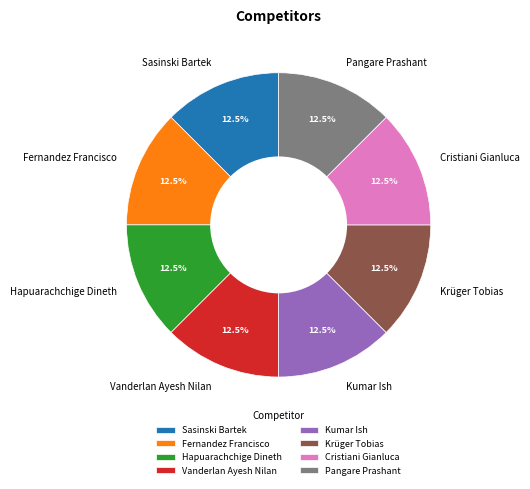

What percentage do Pangare Prashant and Cristiani Gianluca together represent?

25.0%